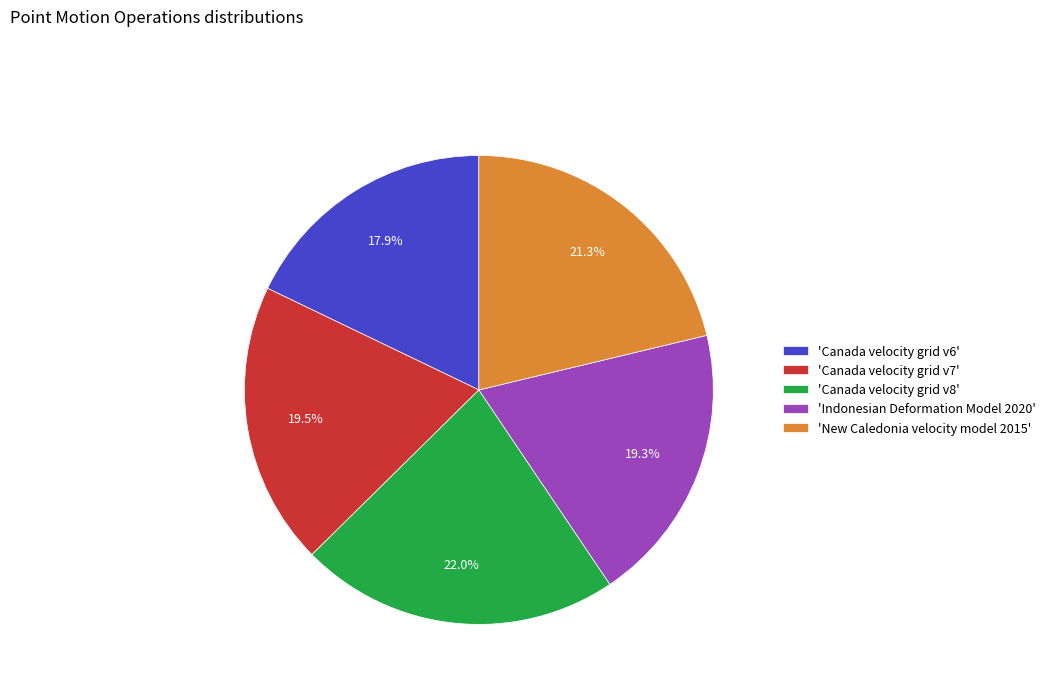

Which category has the smallest portion of the pie?

'Canada velocity grid v6'